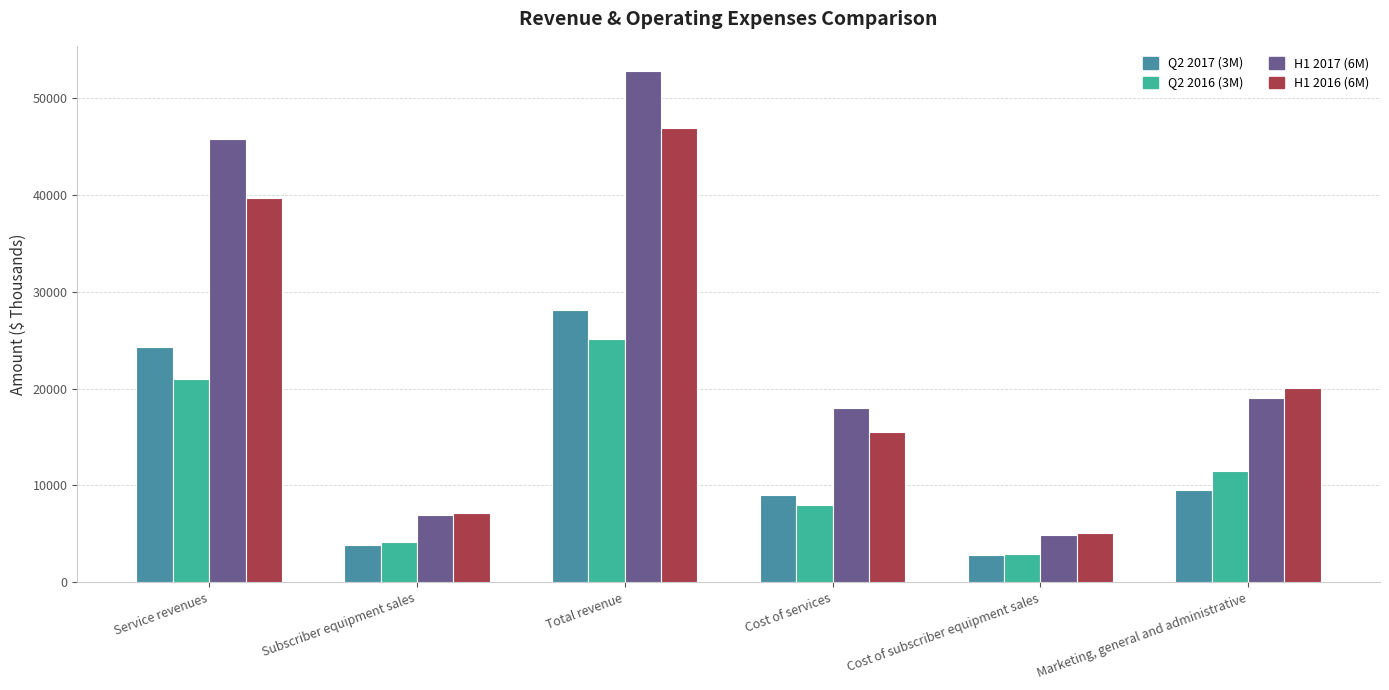

The value of H1 2016 (6M) at Total revenue is 75134. True or false?

False